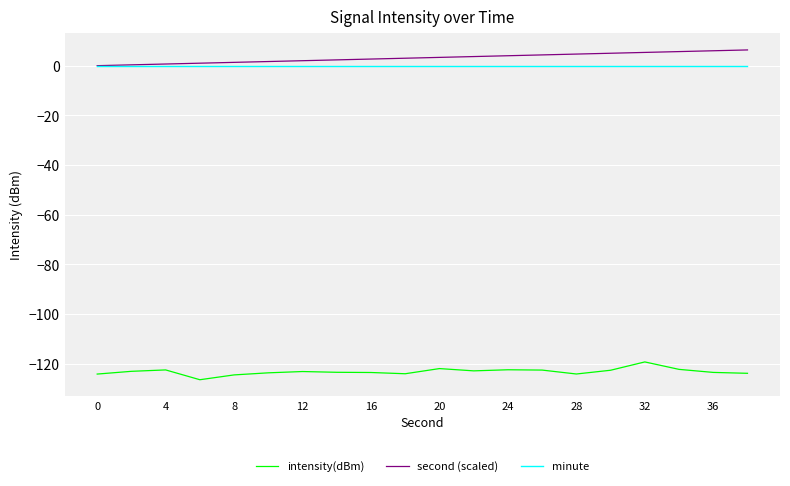

Rank the series by their maximum value, from highest to lowest.

second (scaled), minute, intensity(dBm)